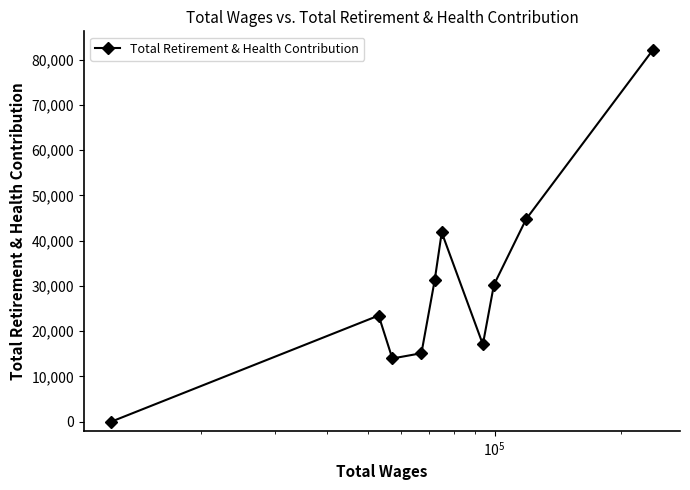

What is the sum of all values?

299859